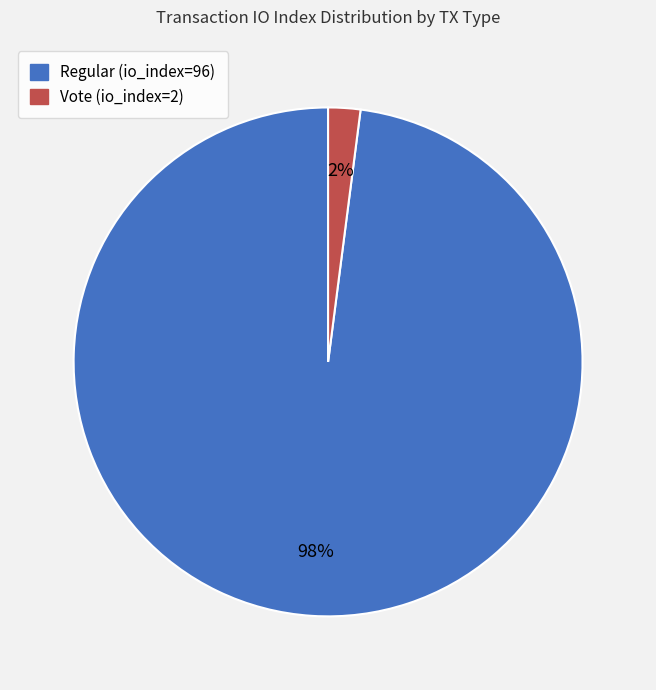

To the nearest percent, what portion does Vote (io_index=2) represent?

2%